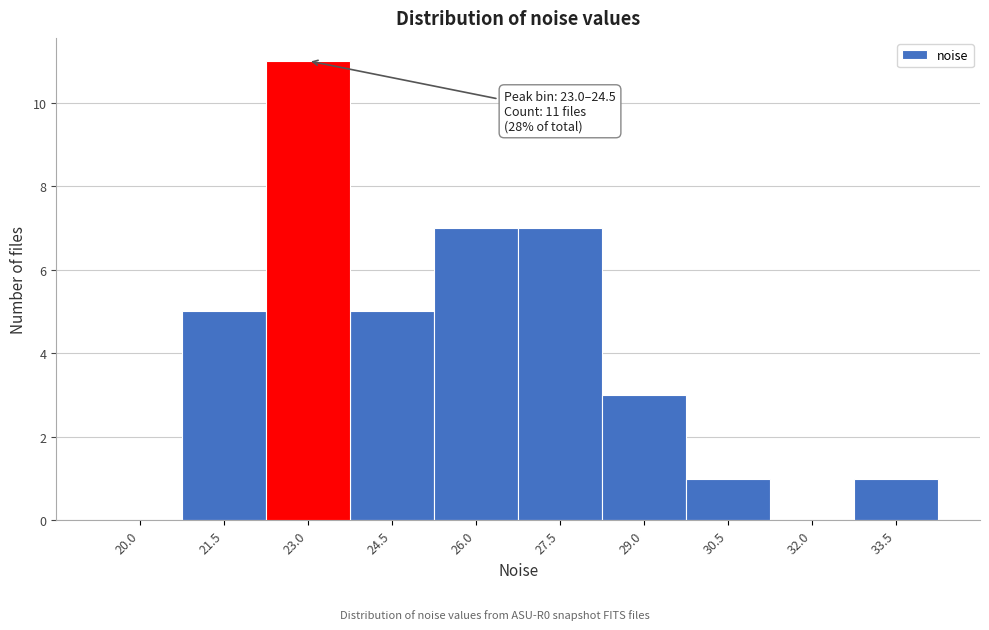

Reading right to left, extract all data points from this chart.

33.5=1	32.0=0	30.5=1	29.0=3	27.5=7	26.0=7	24.5=5	23.0=11	21.5=5	20.0=0